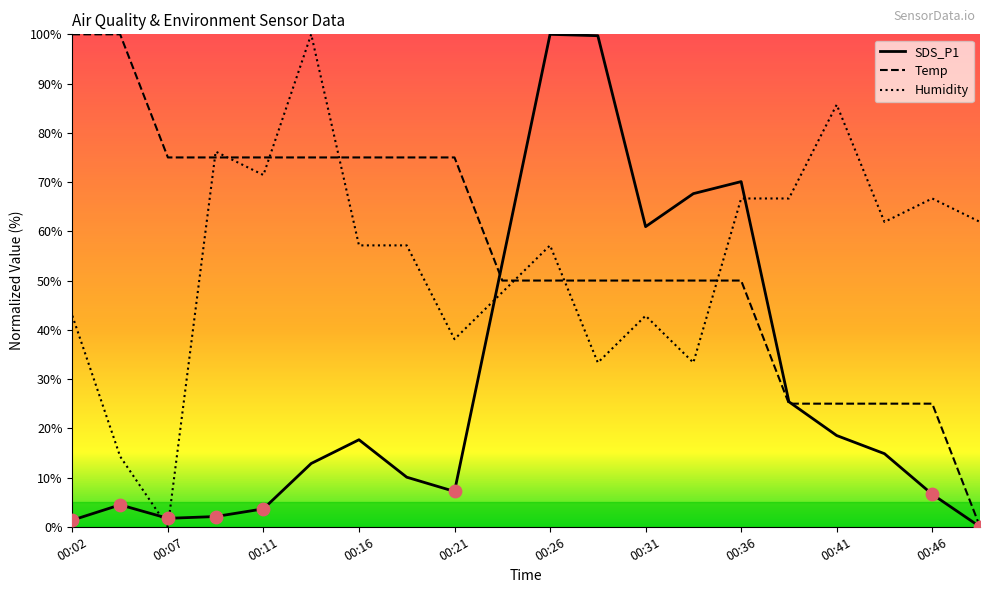

Is the value of Temp at 00:51 greater than the value of Humidity at 00:36?

No